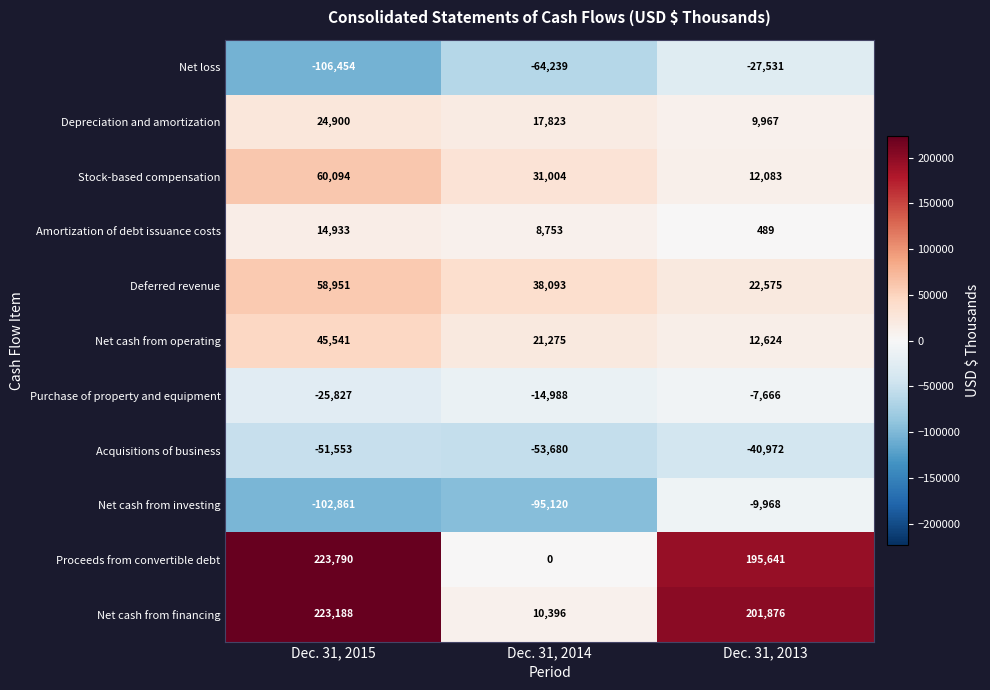

Is the value of Acquisitions of business at Dec. 31, 2013 greater than the value of Deferred revenue at Dec. 31, 2015?

No